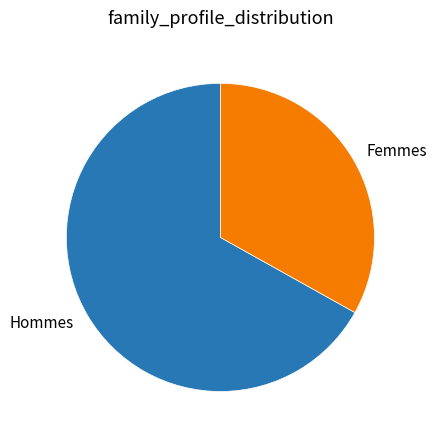

Which slice is the largest?

Hommes